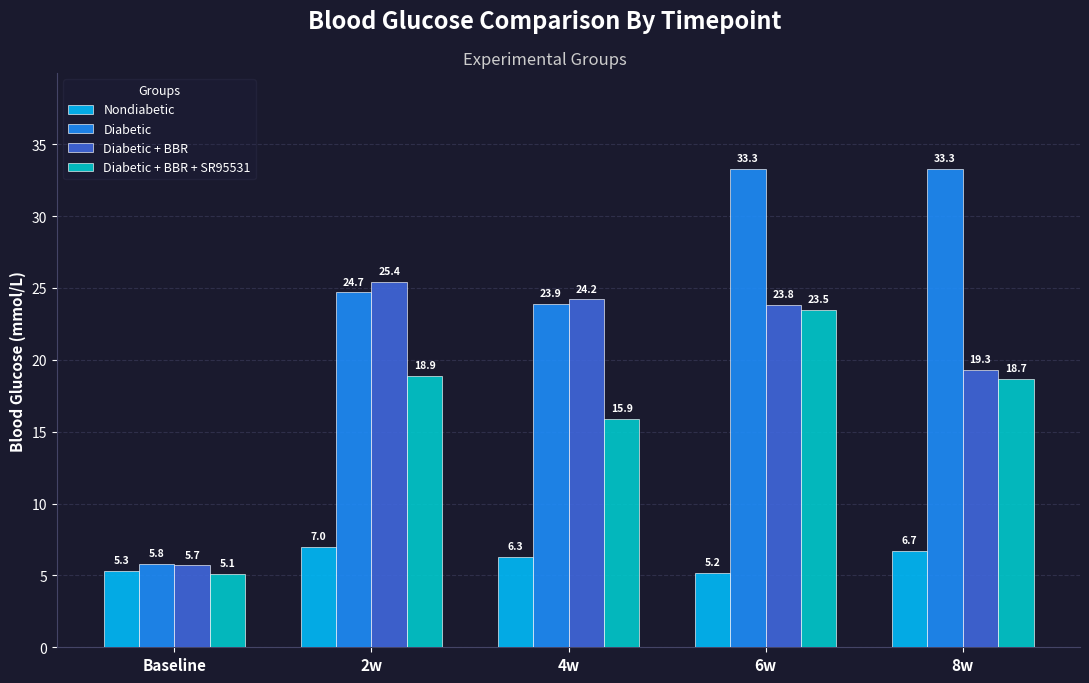

What value does the Nondiabetic series have at 4w?

6.3